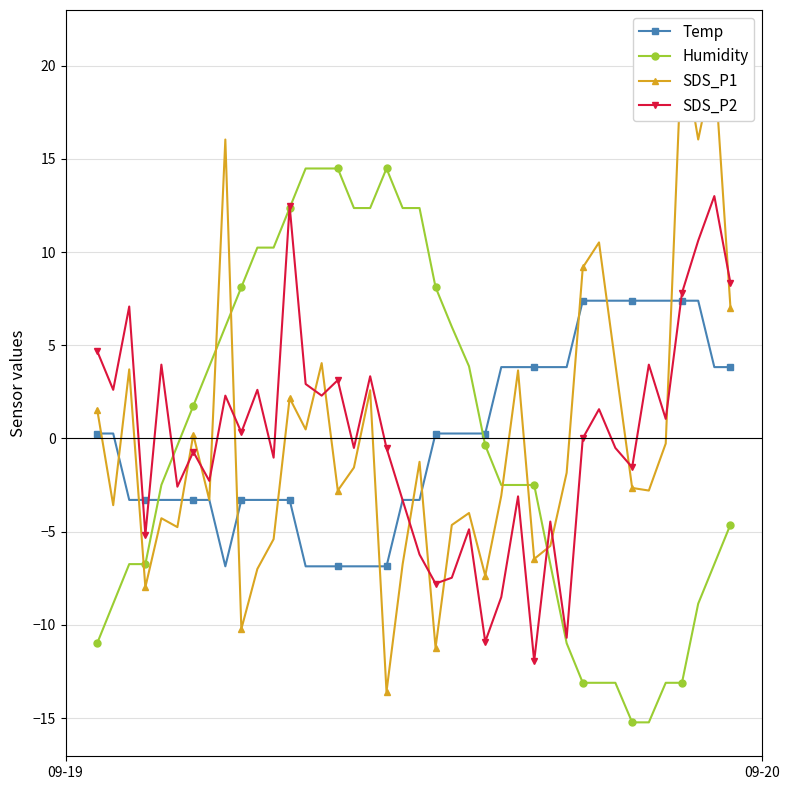

What is the minimum value shown in the chart?

-15.2